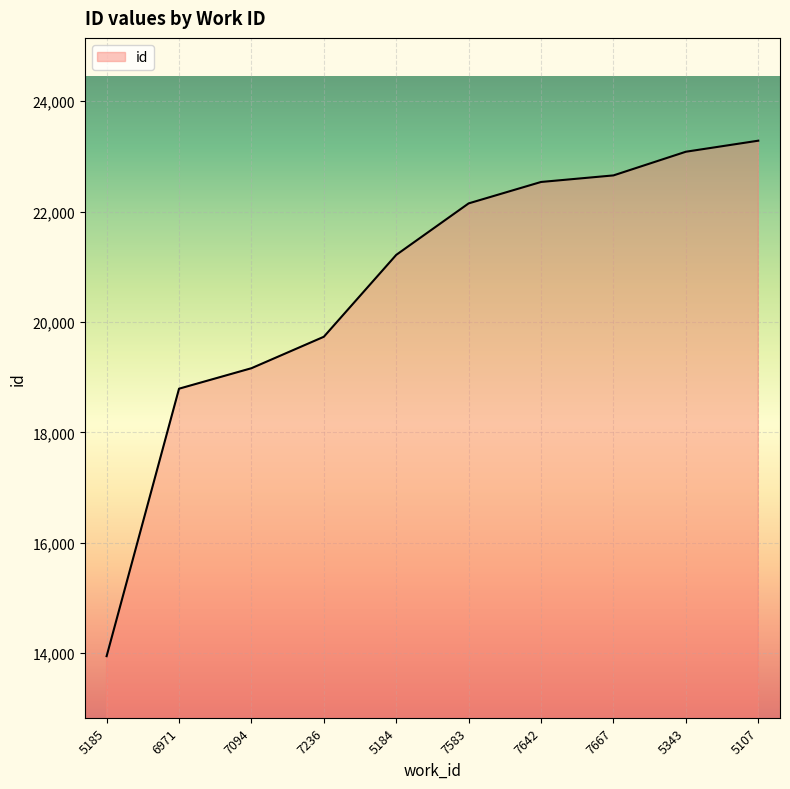

True or false: there are more than 1 points higher than both neighbors.

False